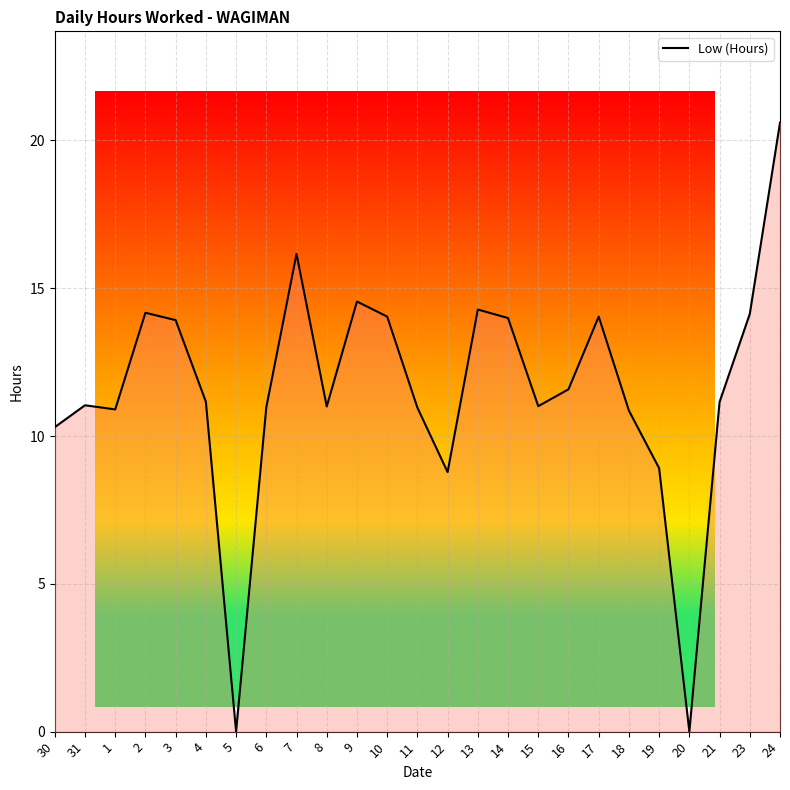

At which category does the chart reach its peak across all series?

24